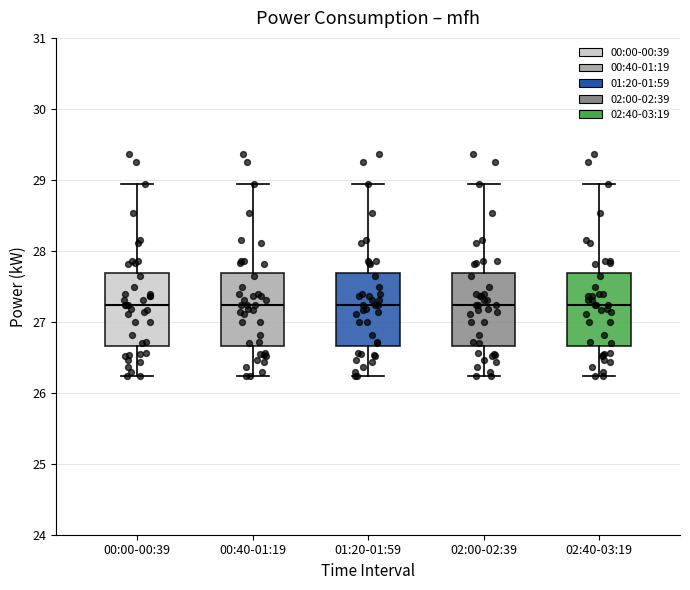

Where is the lower edge of the box for 02:00-02:39 on the y-axis? The values are not printed on the chart, so give them approximately, as read against the axis.

26.7